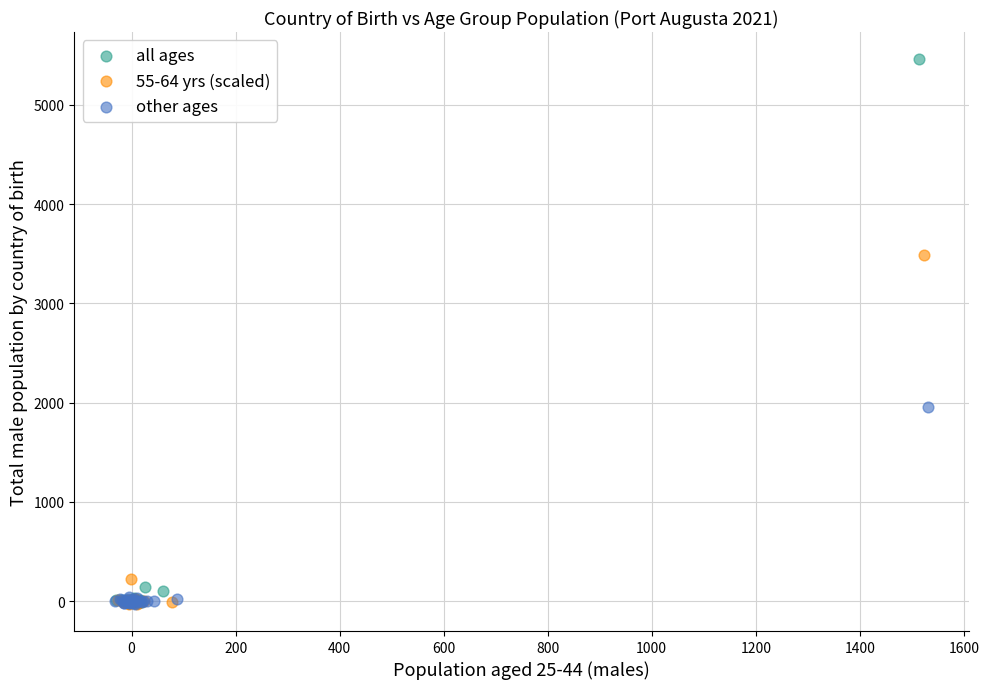

What are all the series names shown in the legend?

all ages, 55-64 yrs (scaled), other ages